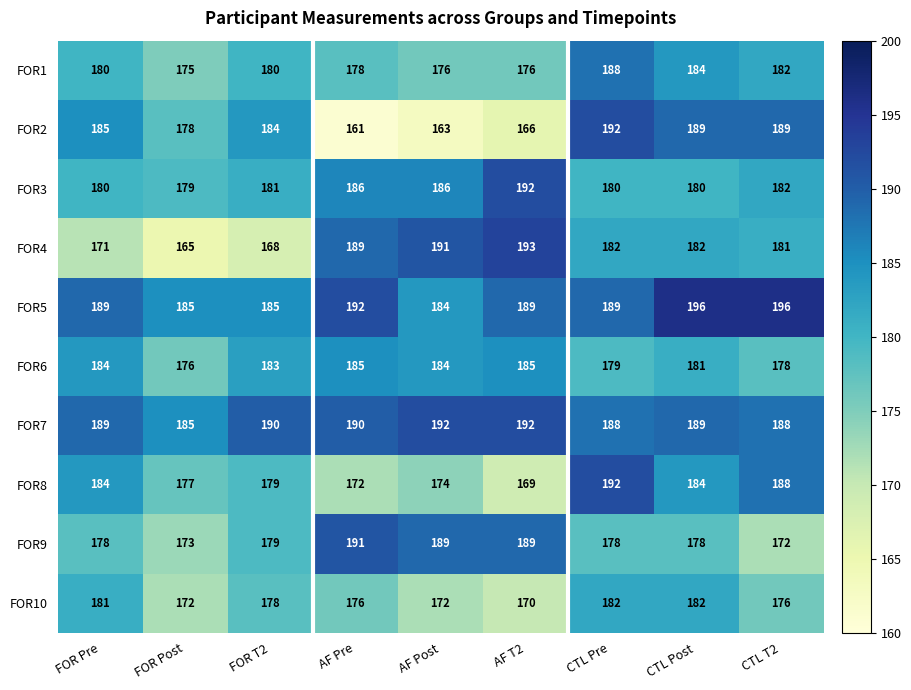

Is it true that FOR10 equals 91 at AF Post?

False